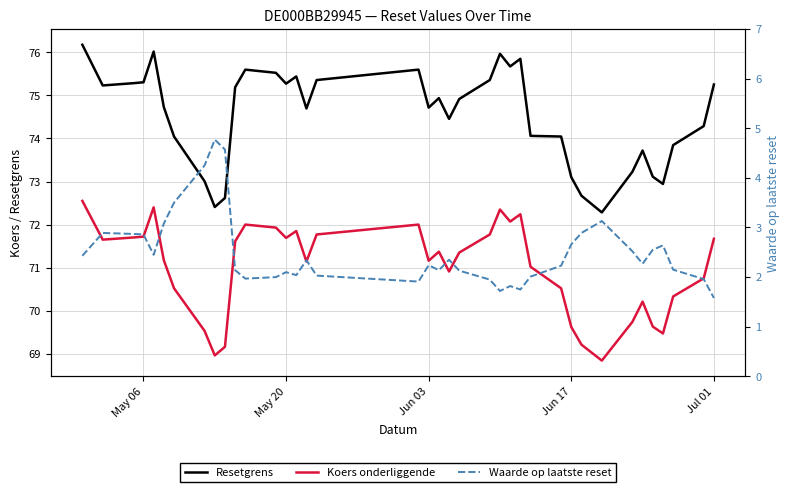

What value does the Resetgrens series have at Jun 17?

73.1